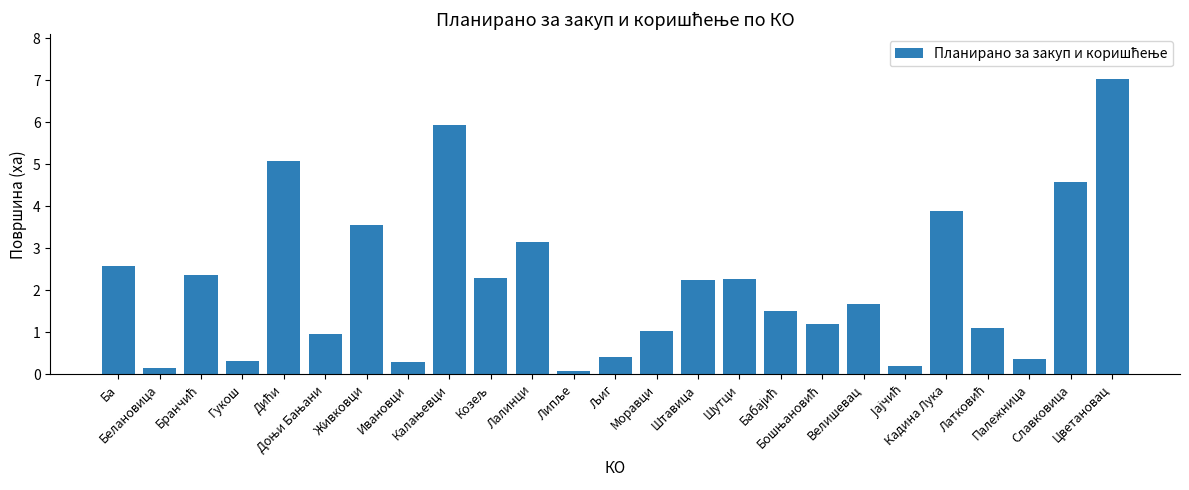

What is the value of the 18th bar from the left?

1.2